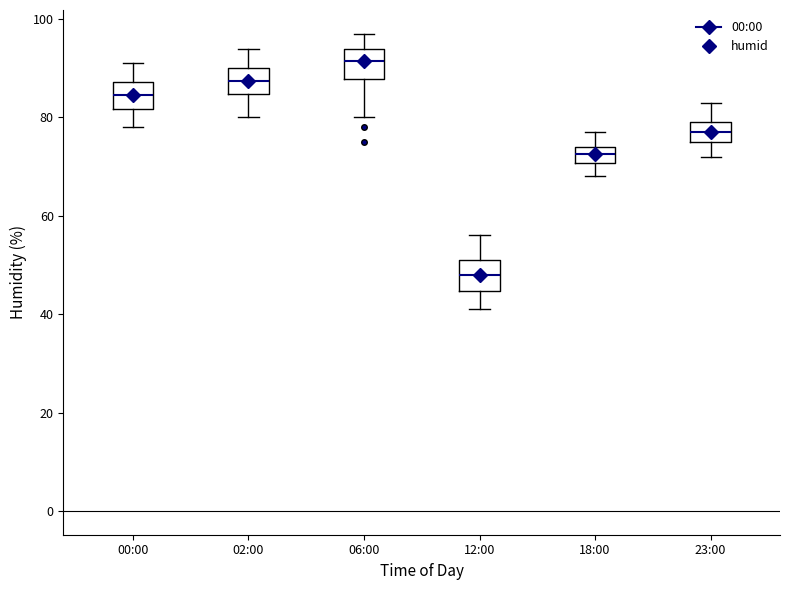

Reading left to right, read every box against the y-axis: the position of its median line, the range the box covers, and the ends of its whiskers. The values are not printed on the chart, so give them approximately, as read against the axis.

00:00: median 84, box 82 to 88, whiskers 78 to 92
02:00: median 88, box 84 to 90, whiskers 80 to 94
06:00: median 92, box 88 to 94, whiskers 80 to 98
12:00: median 48, box 44 to 52, whiskers 42 to 56
18:00: median 72, box 70 to 74, whiskers 68 to 78
23:00: median 78, box 76 to 80, whiskers 72 to 84